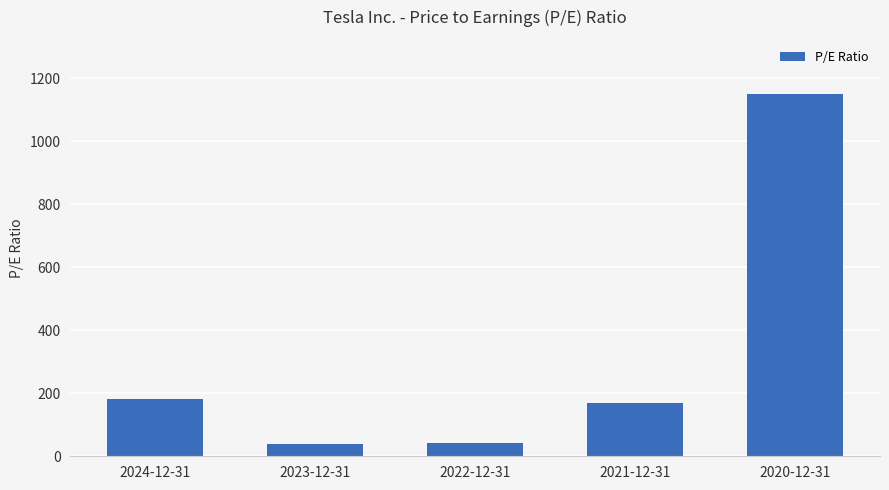

What is the value of the 5th bar from the left?

1149.5